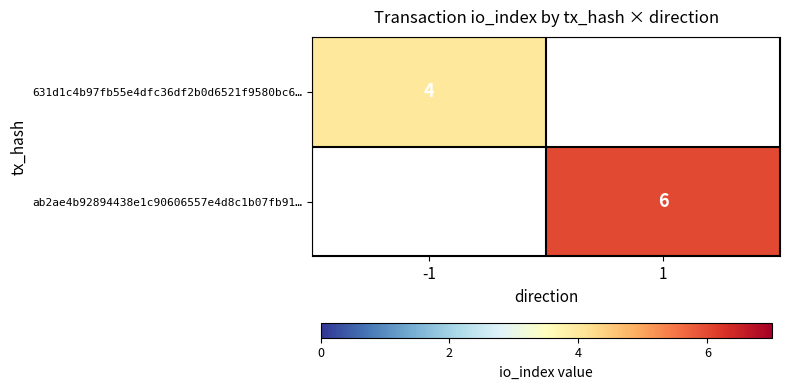

Is it true that 631d1c4b97fb55e4dfc36df2b0d6521f9580bc6… equals 7 at -1?

False